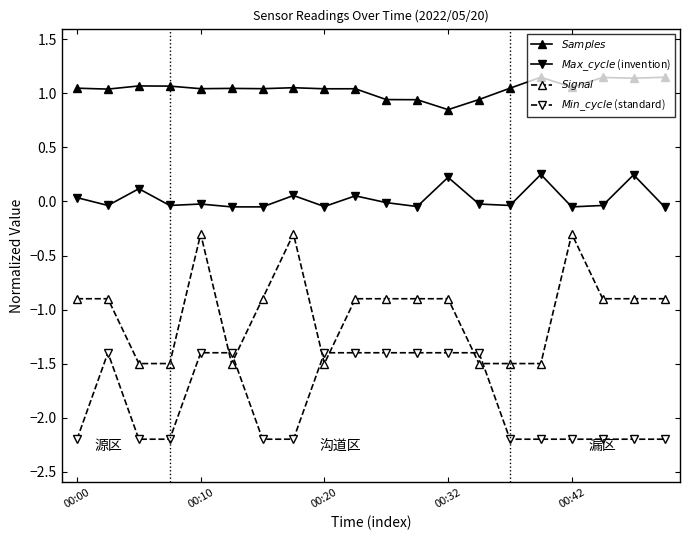

What is the smallest value displayed?

-2.2